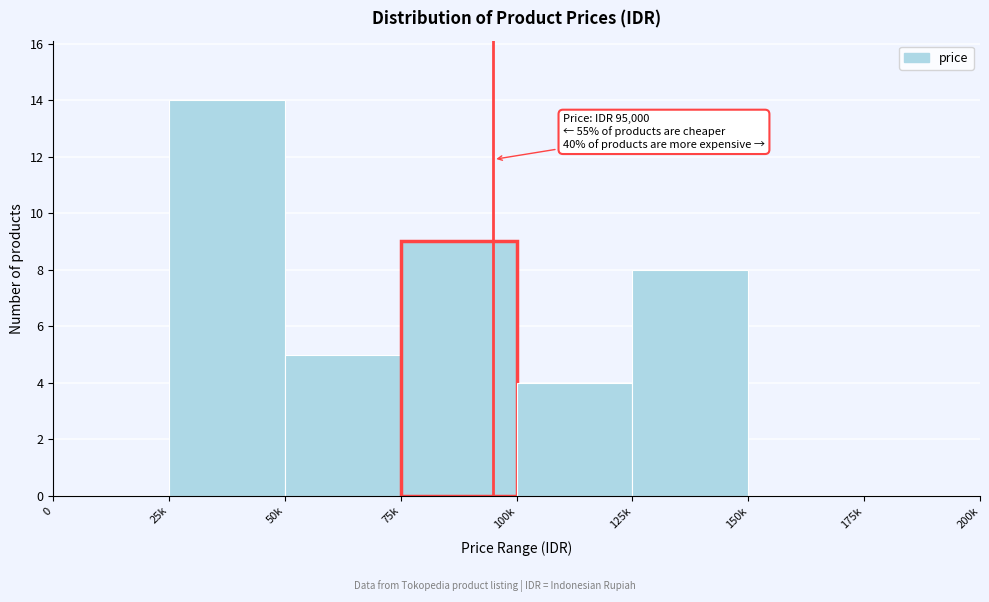

Reading left to right, list all the values displayed in this chart.

0=0	25k=14	50k=5	75k=9	100k=4	125k=8	150k=0	175k=0